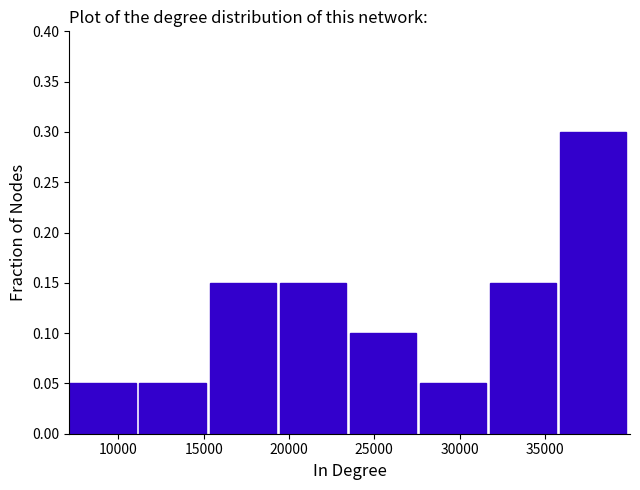

How tall is the bar that spans 11000 to 15500 on the x-axis? Neither the bar edges nor the heights are printed on the chart, so give them approximately, as read against the axes.

0.05